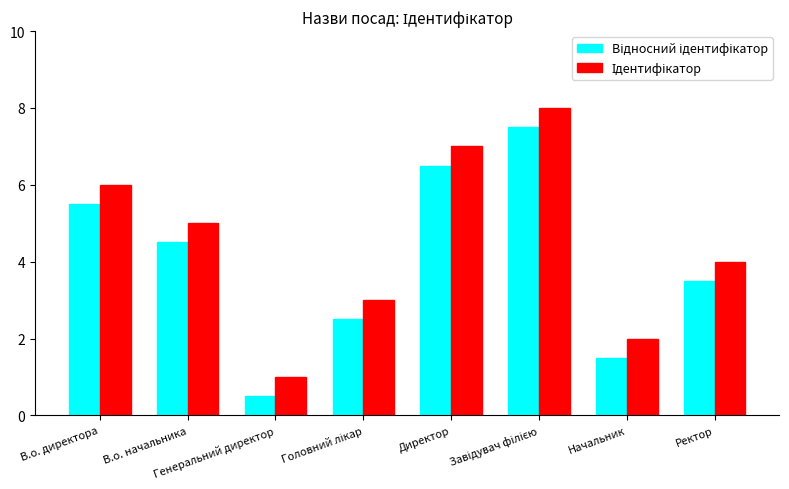

Reading right to left, what are all the values shown in this chart?

Відносний ідентифікатор: Ректор=3.5	Начальник=1.5	Завідувач філією=7.5	Директор=6.5	Головний лікар=2.5	Генеральний директор=0.5	В.о. начальника=4.5	В.о. директора=5.5
Ідентифікатор: Ректор=4.0	Начальник=2.0	Завідувач філією=8.0	Директор=7.0	Головний лікар=3.0	Генеральний директор=1.0	В.о. начальника=5.0	В.о. директора=6.0